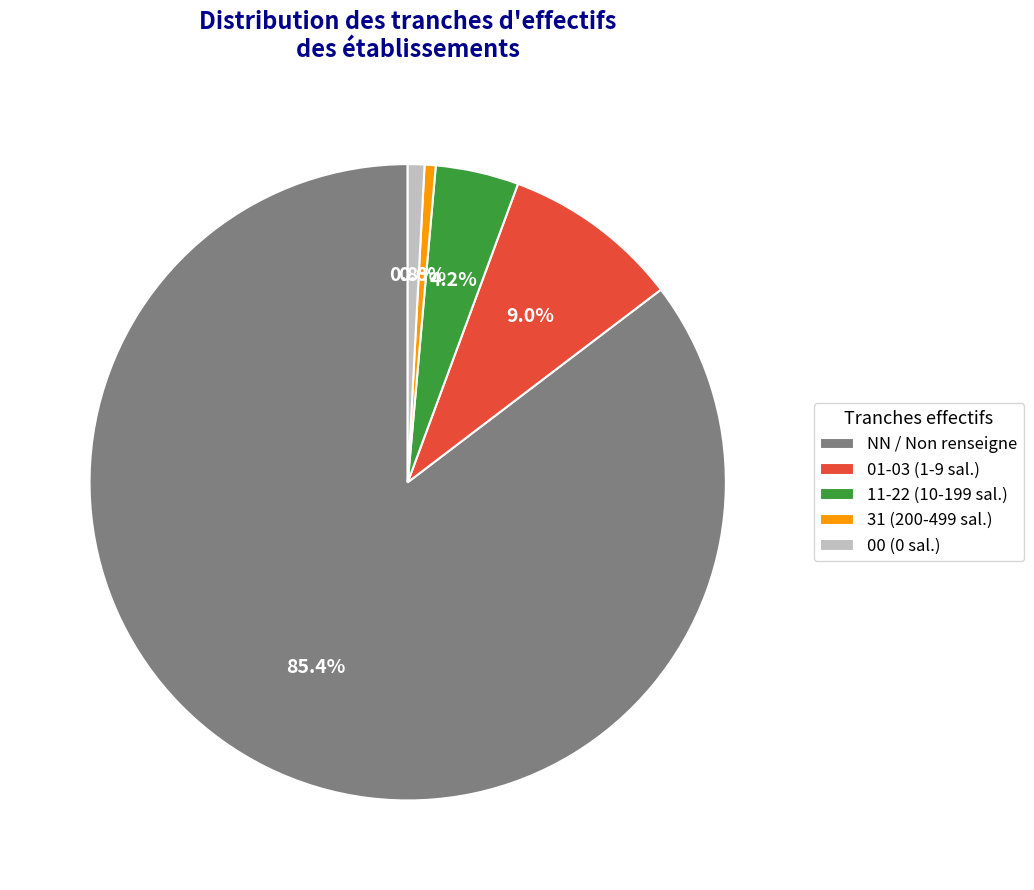

What is the largest slice in the pie chart?

NN / Non renseigne